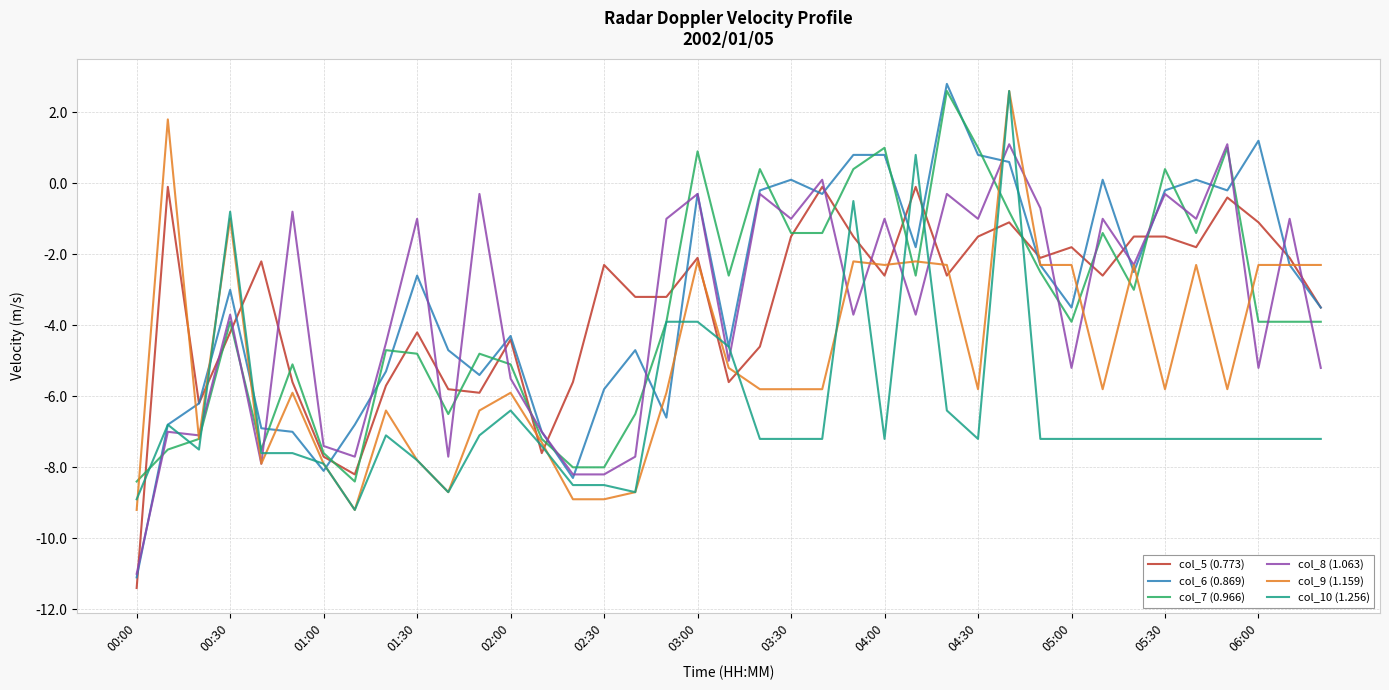

Which series has the widest spread of values?

col_6 (0.869)